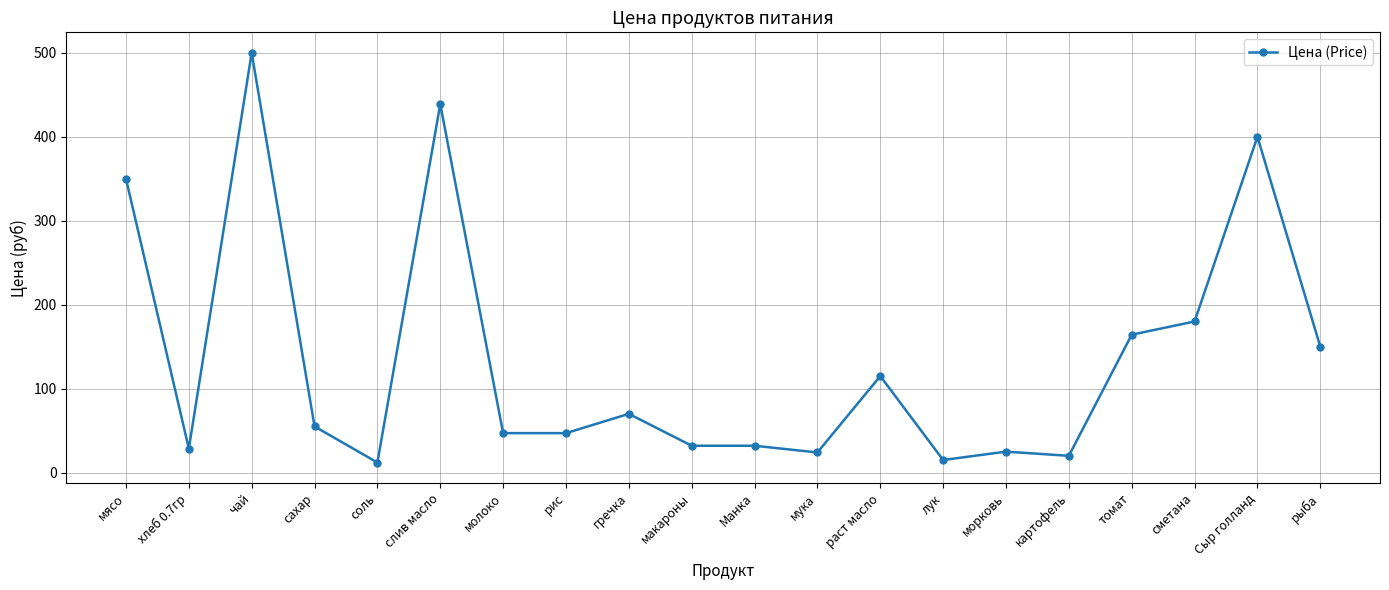

At which category does the data reach its first local peak?

чай